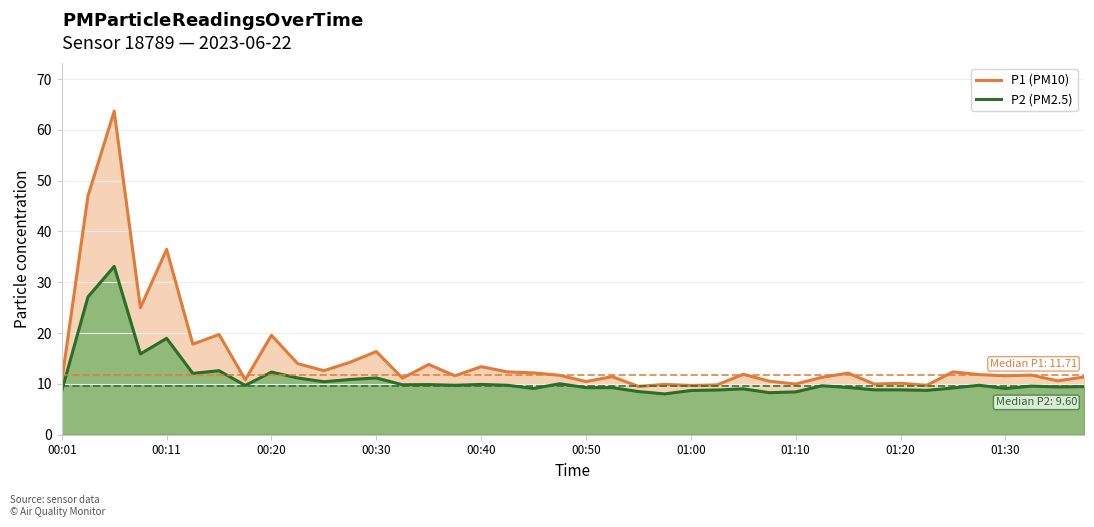

How many lines are shown in the chart?

2